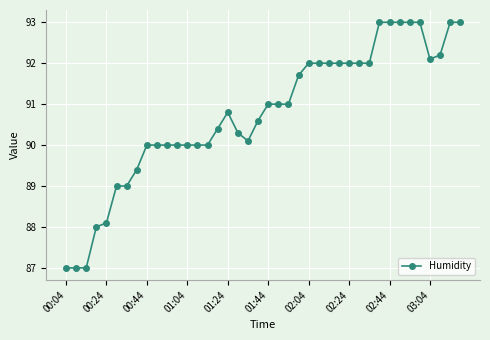

Count the number of categories in the chart.

40